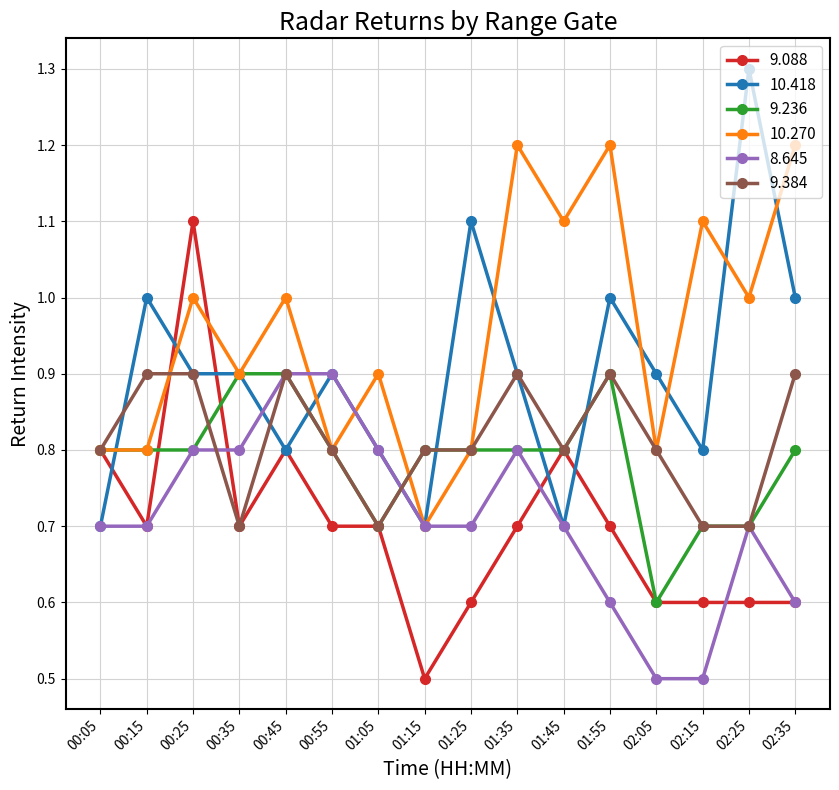

True or false: 10.270 has a value of 0.9 at 01:05.

True